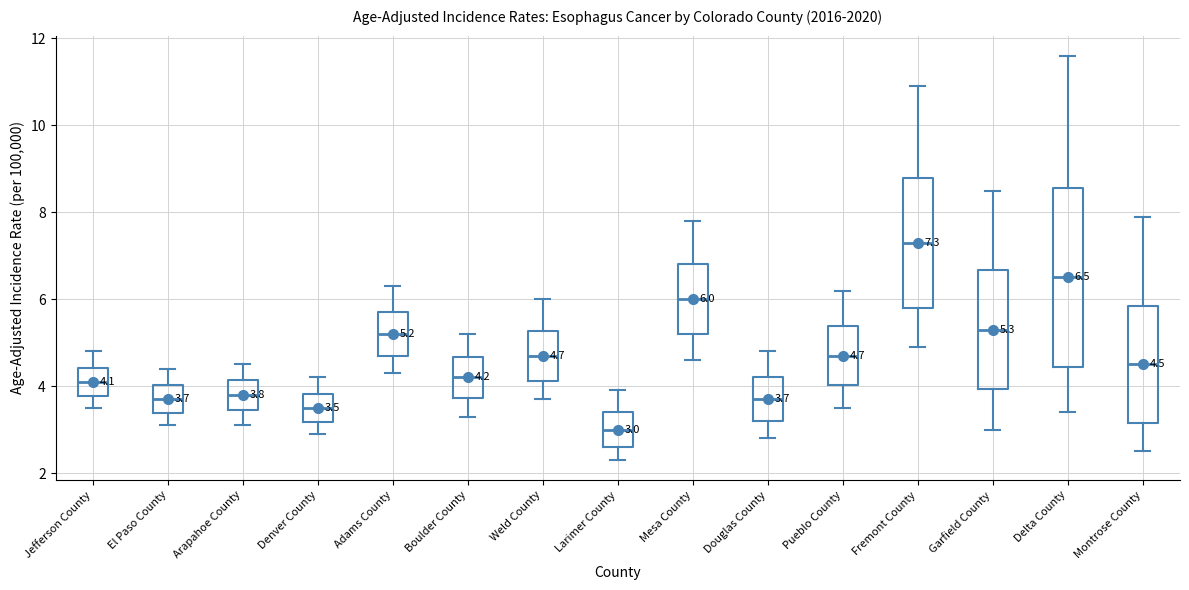

Comparing the boxes themselves (not the whiskers), which one is the tallest?

Delta County